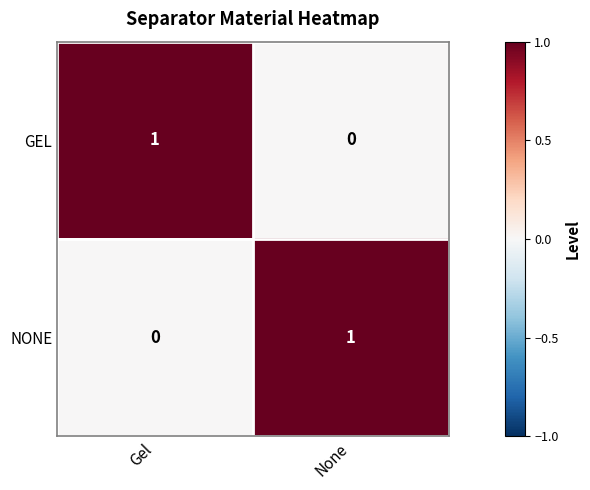

Rank the categories by GEL value from highest to lowest.

Gel, None